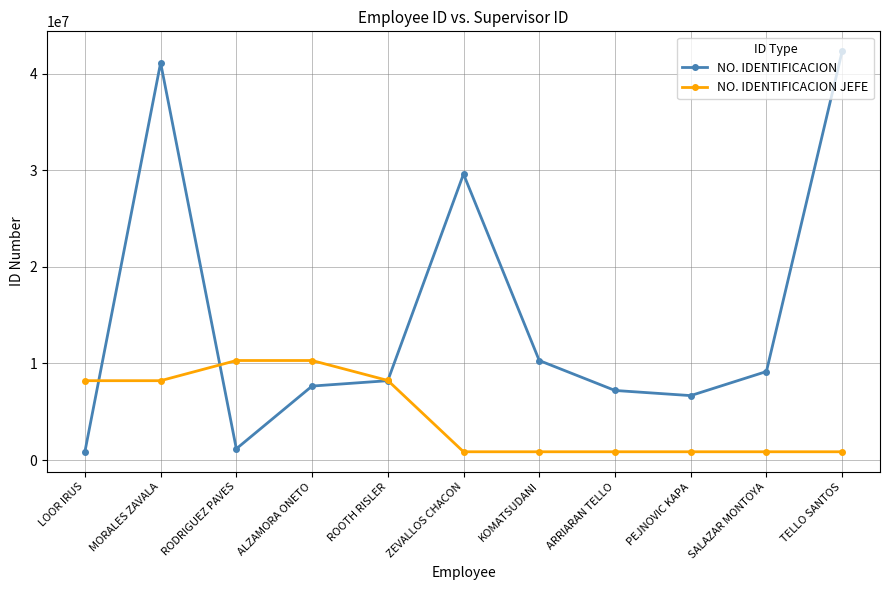

Where does the NO. IDENTIFICACION series first go above 8219308?

MORALES ZAVALA